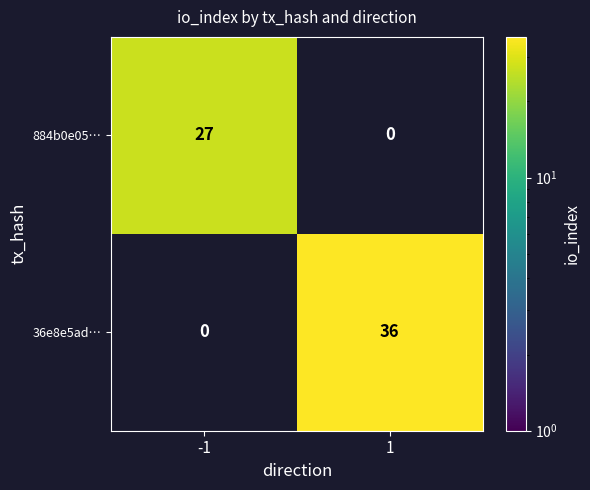

The 884b0e05… series shows 11 at -1. True or false?

False